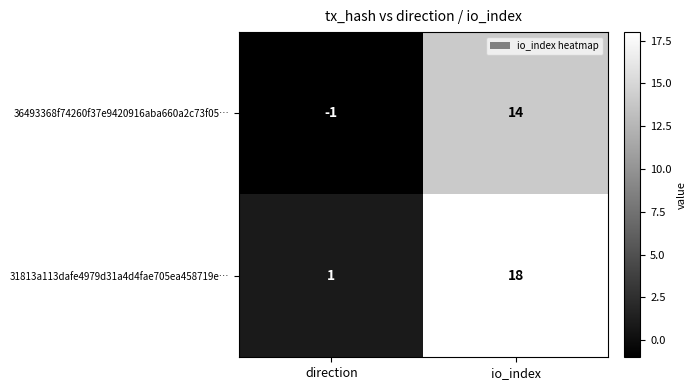

At how many categories does at least one series exceed 9?

1